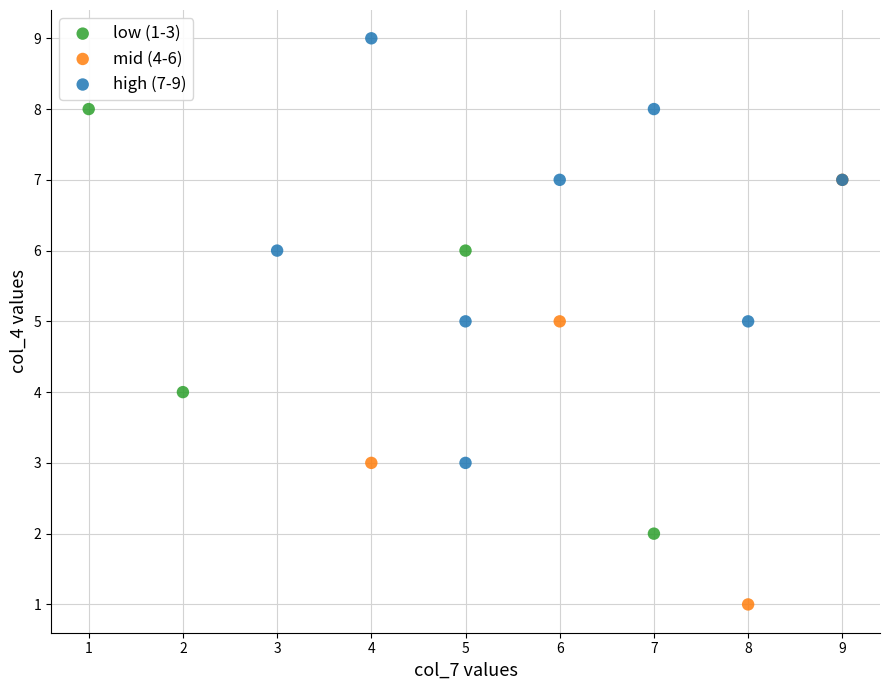

Which series contains the lowest Y value?

mid (4-6)